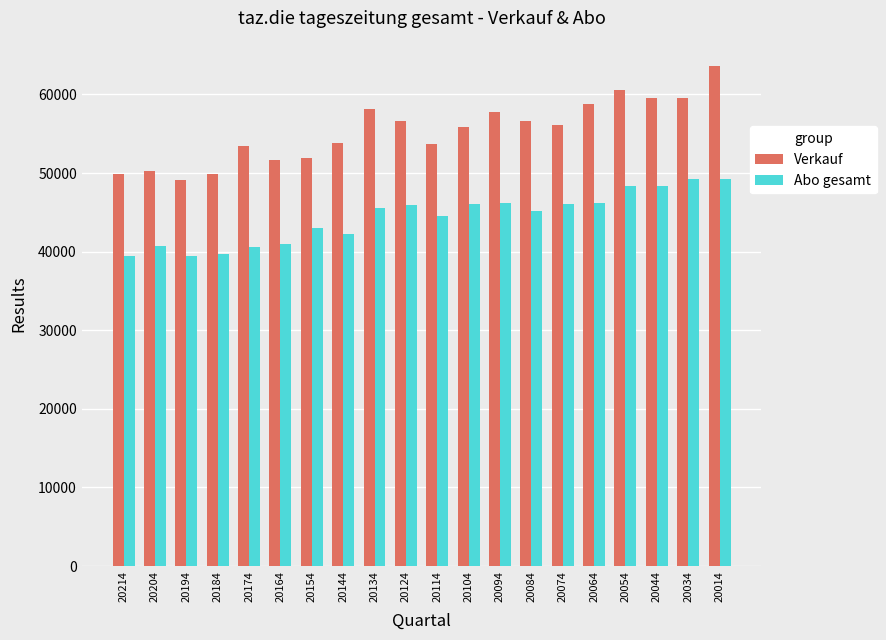

What is the value of the Abo gesamt bar at the 19th from the left?

49240